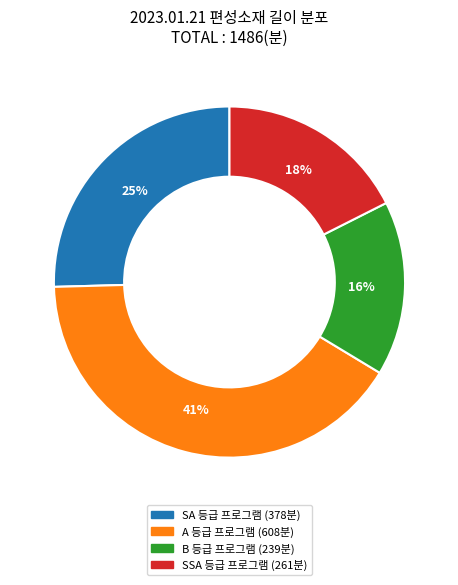

Is there a majority slice in this chart?

No